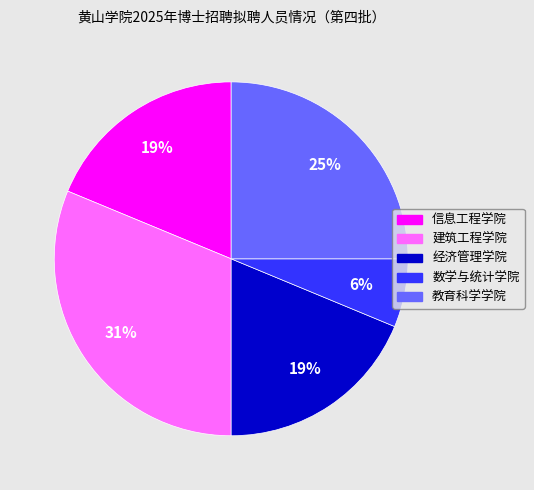

Do 建筑工程学院 and 教育科学学院 together represent more than half of the pie?

Yes